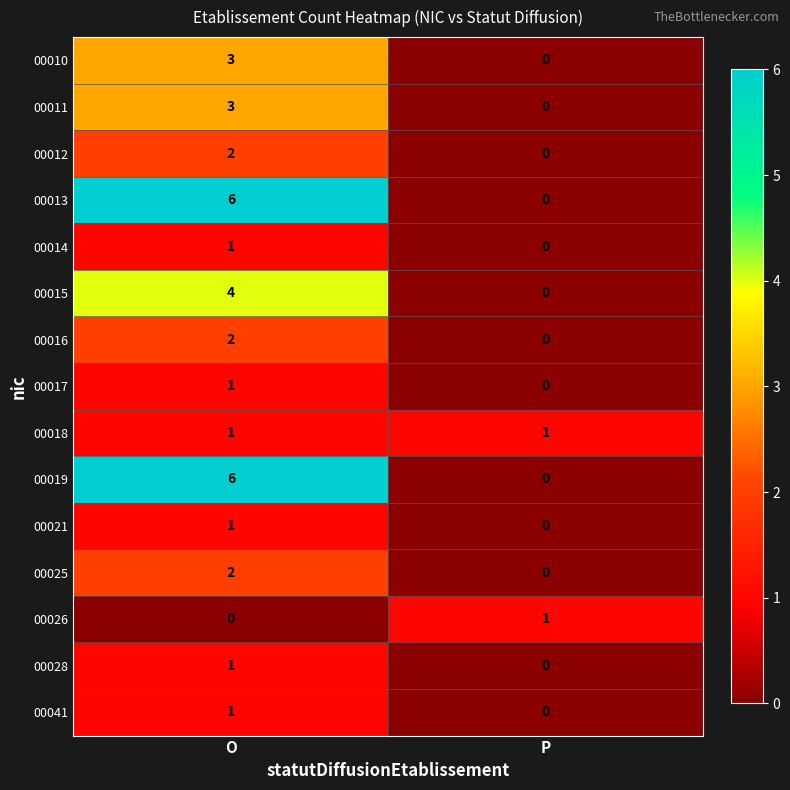

Is it true that 00026 equals 1 at P?

True